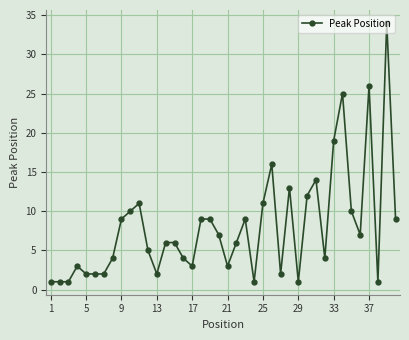

True or false: the data has more than 0 interior local peaks.

True